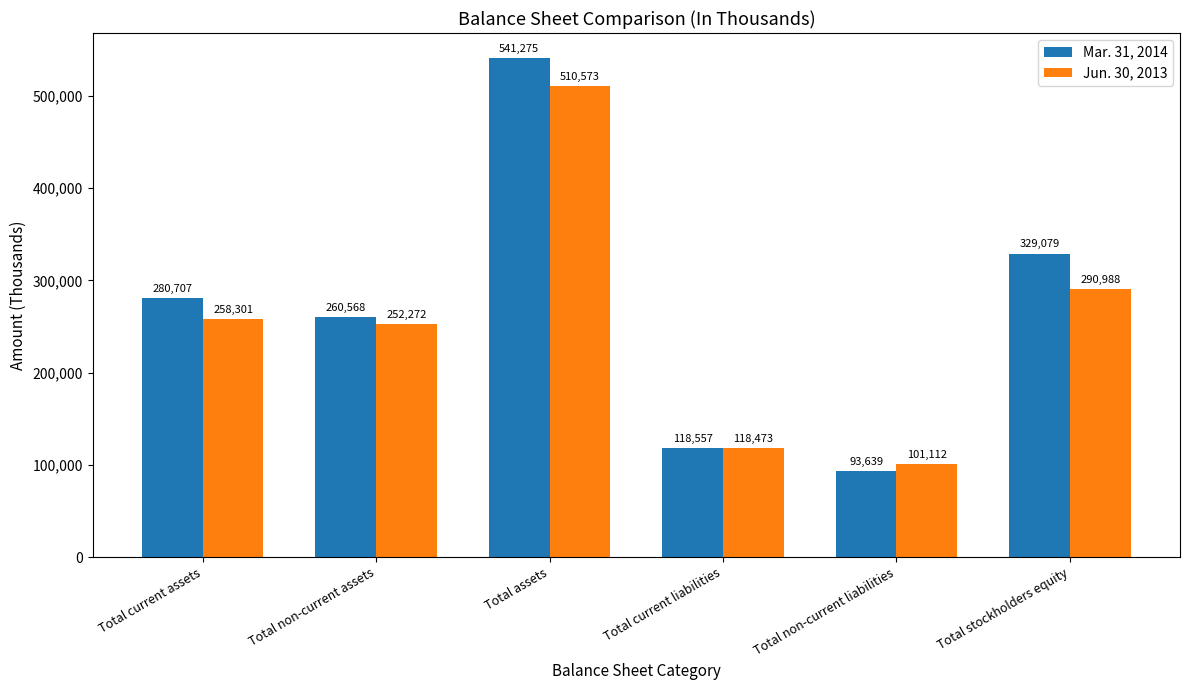

Read the Mar. 31, 2014 value at Total non-current assets, to the nearest 50.

260550